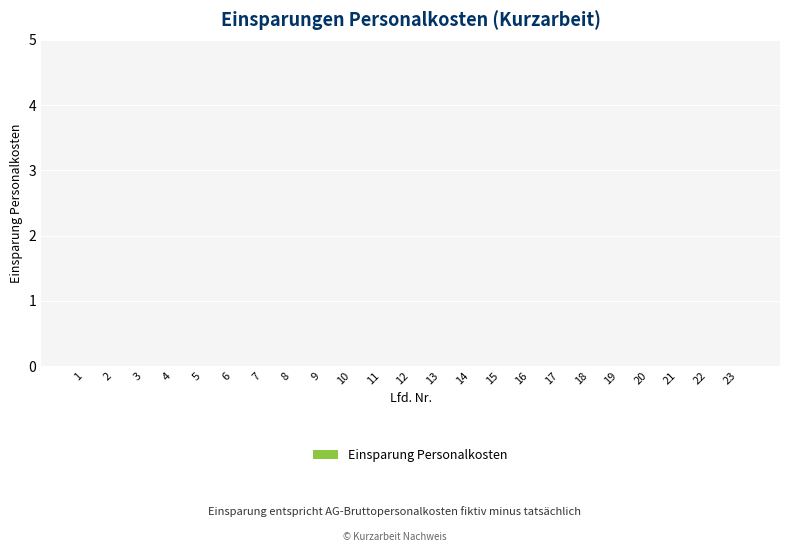

How many data points in Lfd. Nr. are less than 12?

11